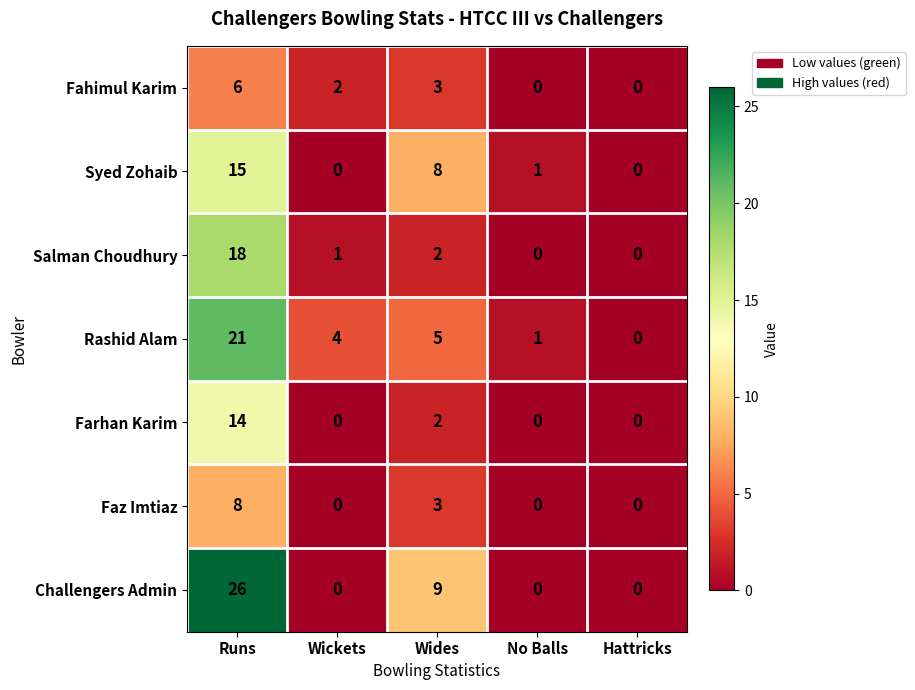

What is the sum of the Faz Imtiaz values at Runs and Wides?

11